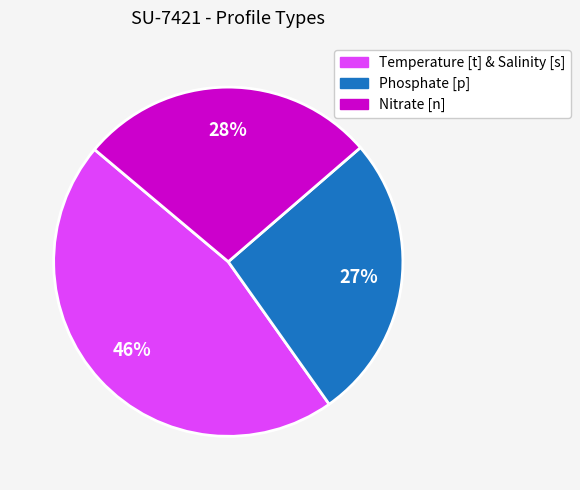

Which category has the biggest portion of the pie?

Temperature [t] & Salinity [s]